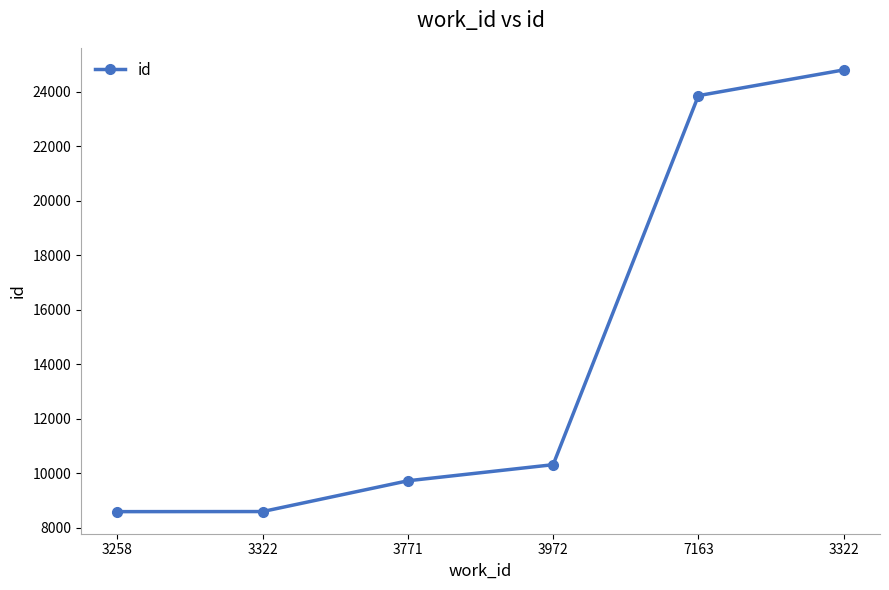

Is it true that the value at 3972 is 10311?

True